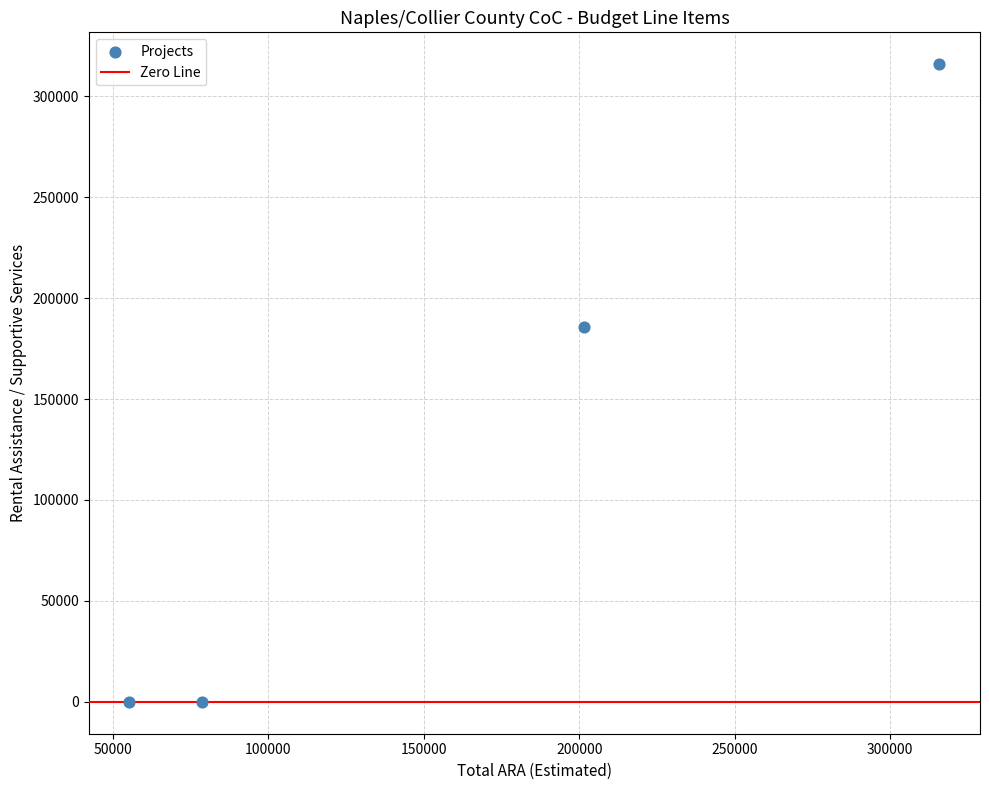

What is the average X value?

162785